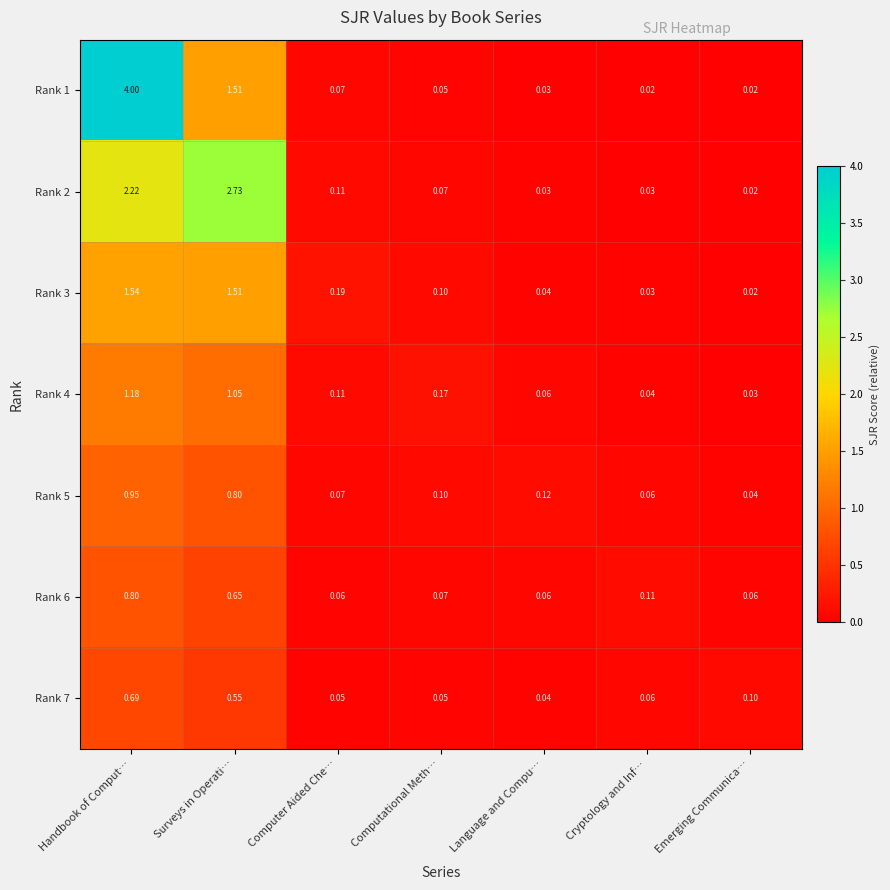

At which label does Rank 5 reach its peak?

Handbook of Comput…